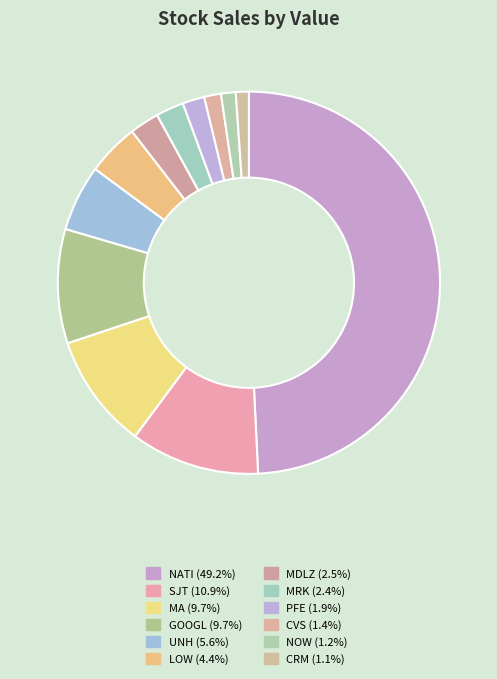

Which slice is the smallest?

CRM